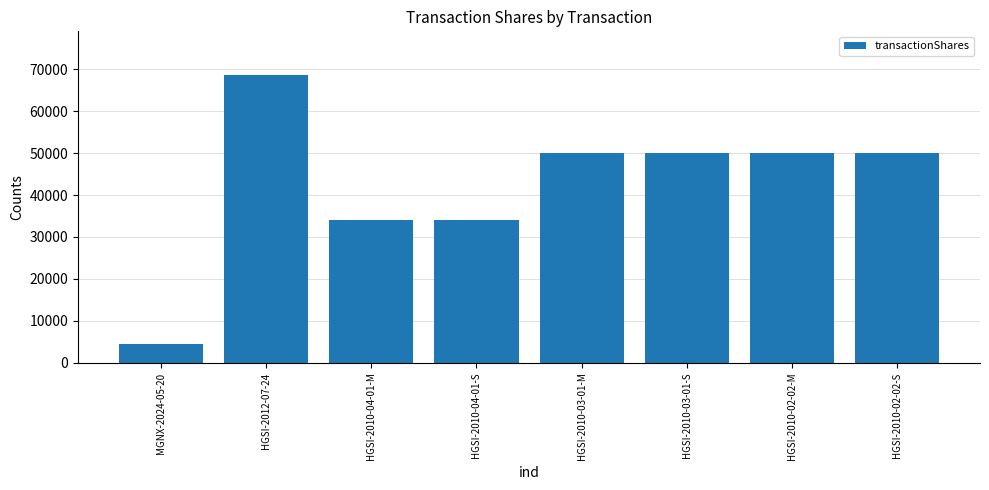

What is the label of the 8th bar from the right?

MGNX-2024-05-20